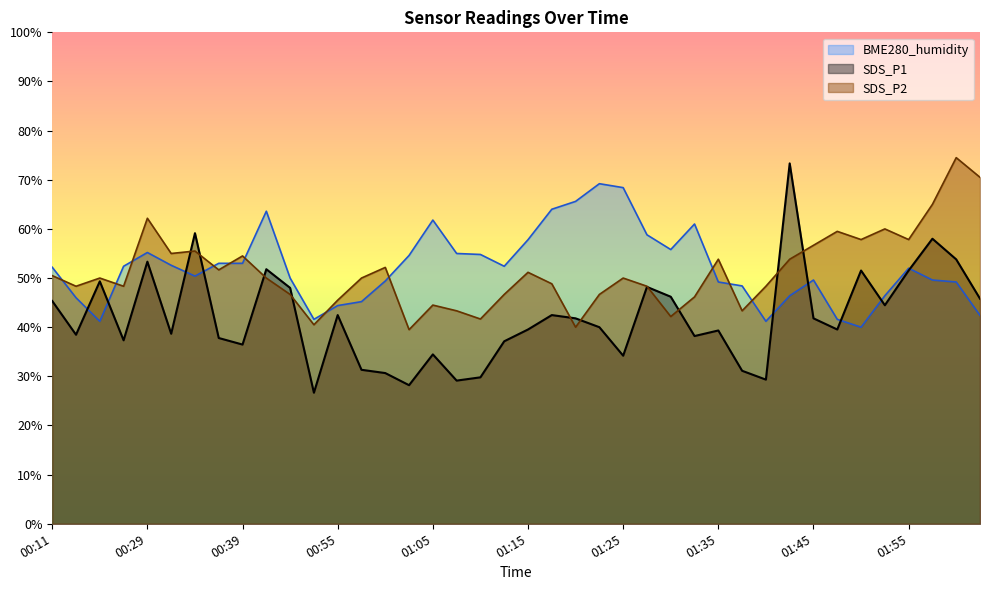

Between which two adjacent categories do SDS_P1 and BME280_humidity first intersect?

00:16 and 00:19